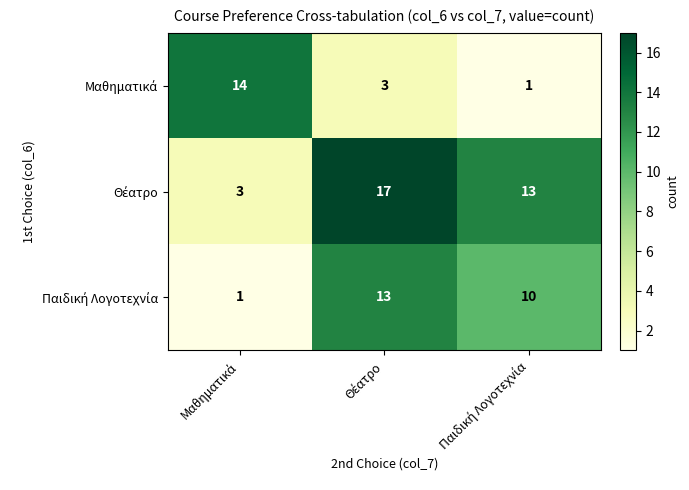

At how many categories does at least one series exceed 3?

3